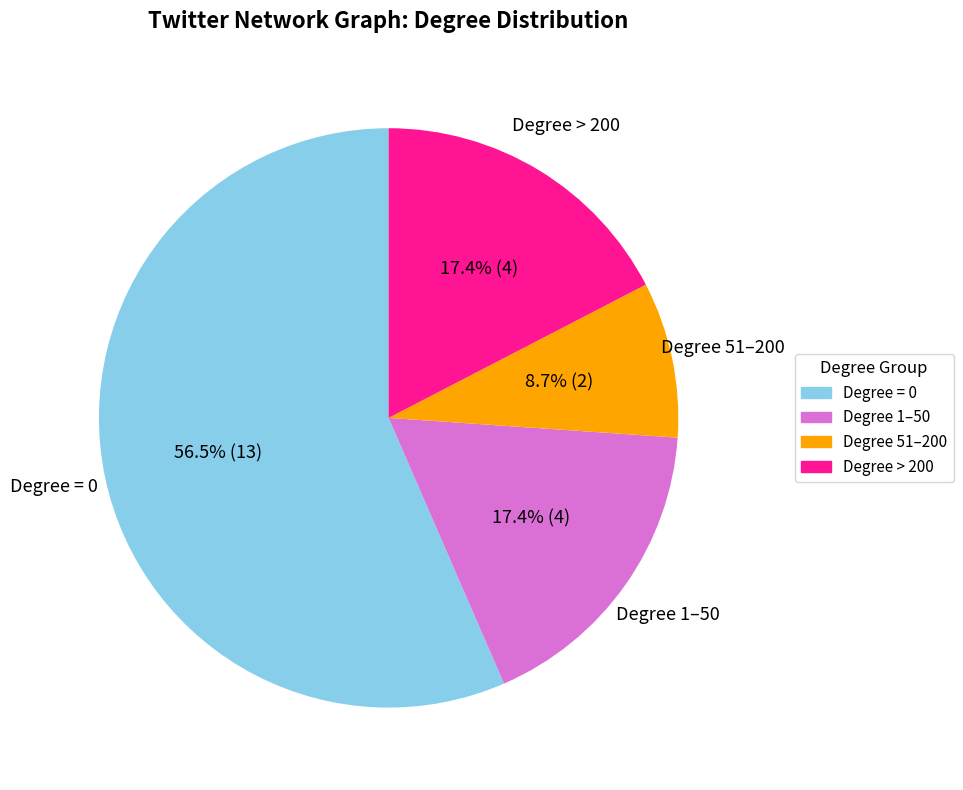

Is there any slice that represents more than half of the pie?

Yes